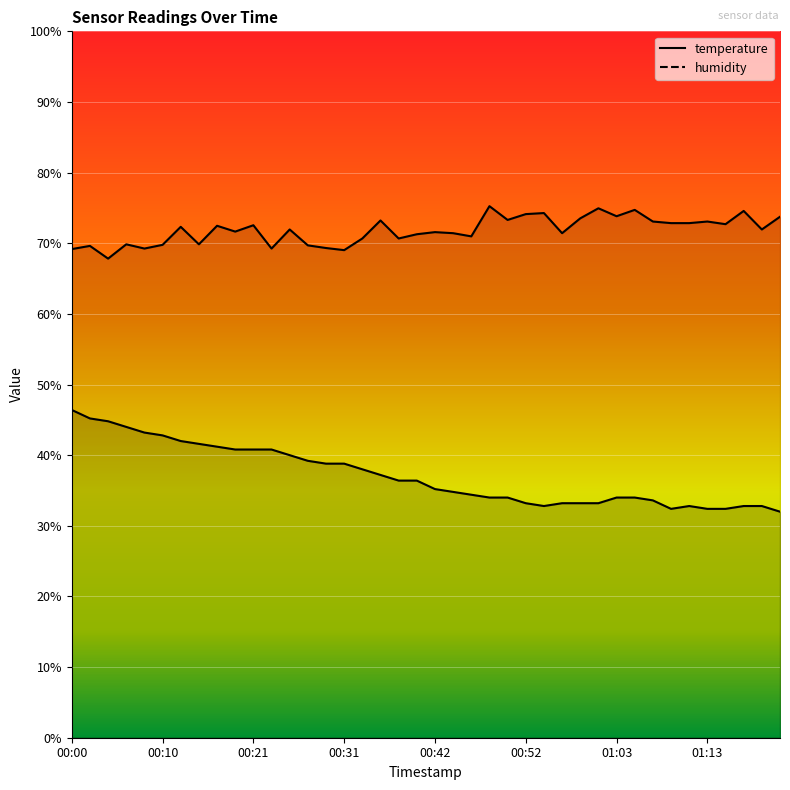

True or false: humidity and temperature intersect in this chart.

False